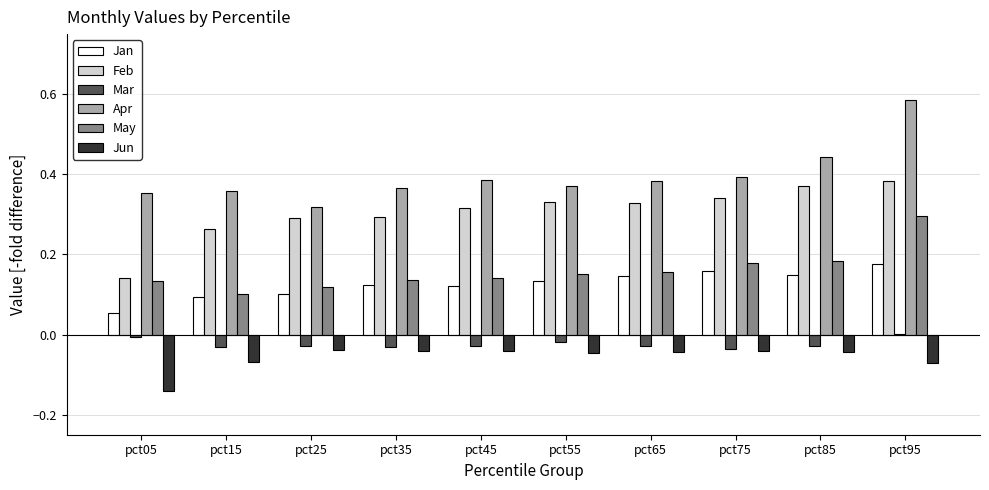

What is the sum of the Feb values at pct65 and pct05?

0.5